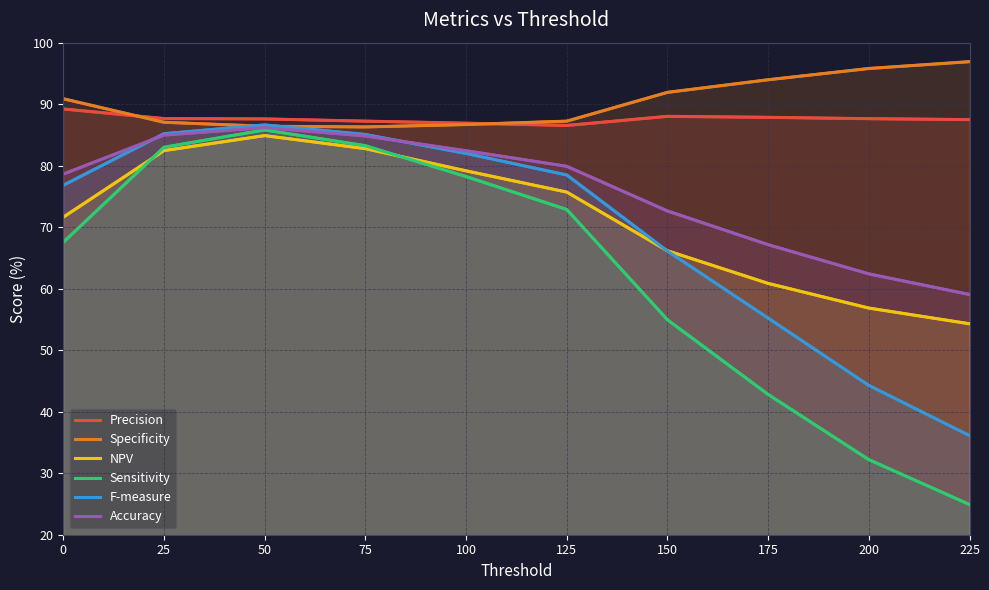

Reading right to left, transcribe all the data shown in this chart.

Precision: 225=87.5	200=87.6	175=87.9	150=88.0	125=86.5	100=86.9	75=87.2	50=87.6	25=87.7	0=89.2
Specificity: 225=96.9	200=95.8	175=94.0	150=91.9	125=87.2	100=86.7	75=86.3	50=86.4	25=87.1	0=90.9
NPV: 225=54.3	200=56.9	175=60.9	150=66.2	125=75.7	100=79.2	75=82.8	50=84.9	25=82.5	0=71.6
Sensitivity: 225=24.9	200=32.2	175=42.8	150=55.0	125=72.9	100=78.2	75=83.2	50=85.8	25=83.0	0=67.5
F-measure: 225=36.1	200=44.3	175=55.2	150=66.1	125=78.5	100=82.0	75=85.1	50=86.6	25=85.2	0=76.8
Accuracy: 225=59.1	200=62.4	175=67.2	150=72.6	125=79.9	100=82.4	75=84.8	50=86.2	25=85.0	0=78.6